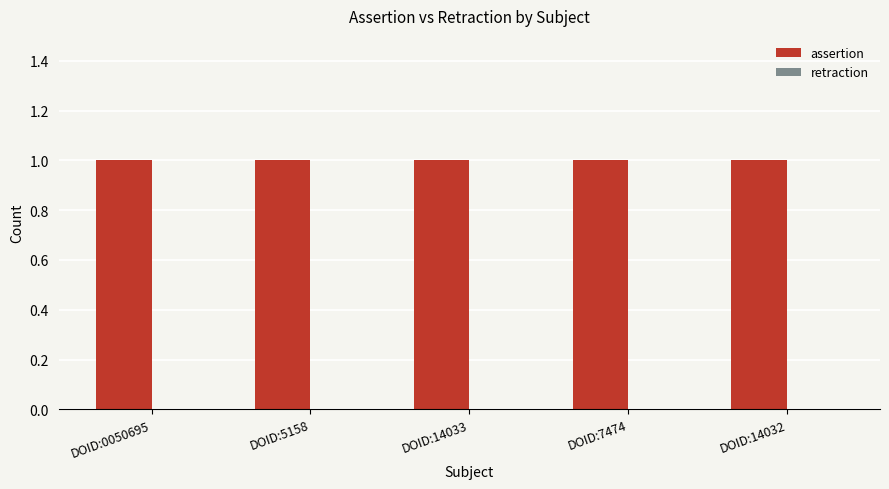

What is the label of the 4th bar from the right?

DOID:5158